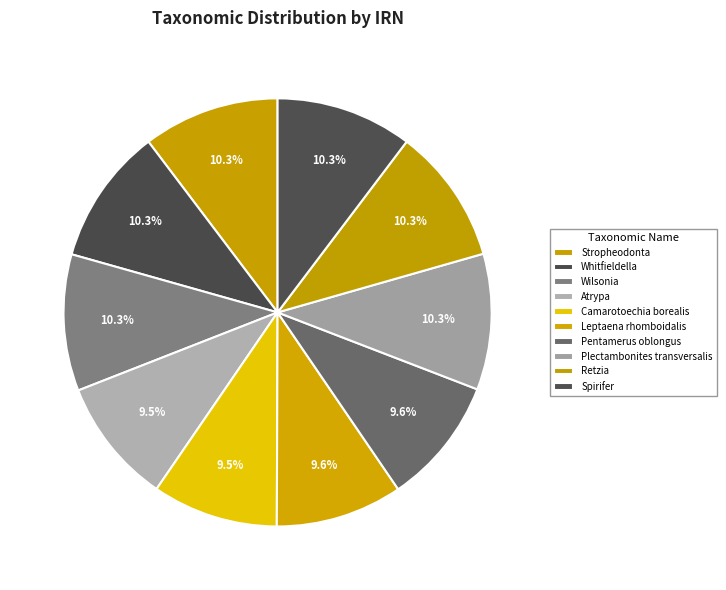

Count the number of slices in the pie.

10